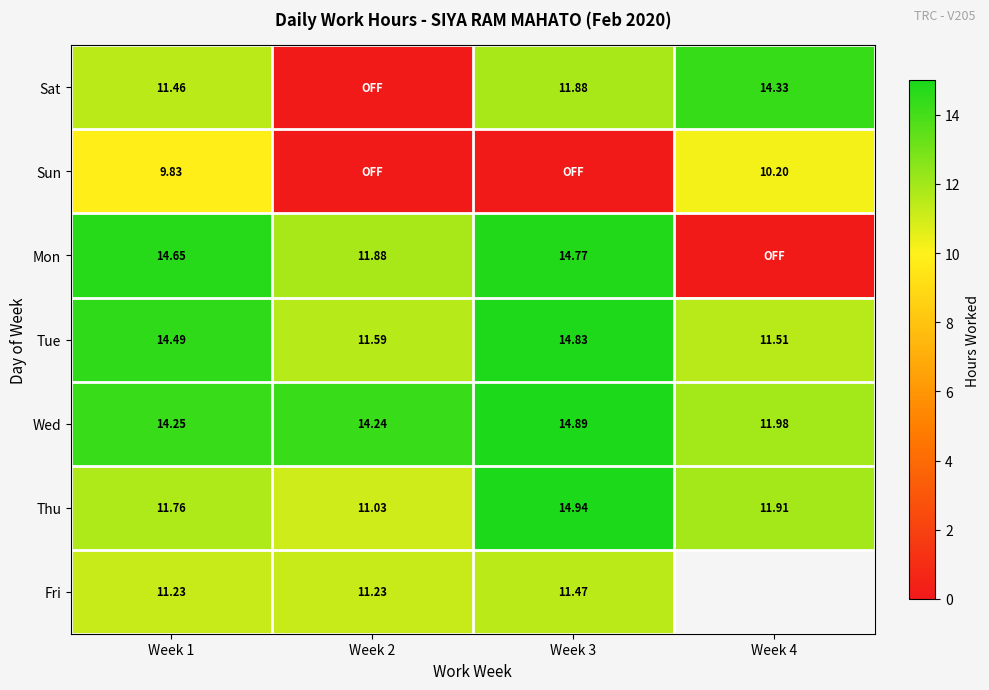

At how many categories does at least one series exceed 7?

4